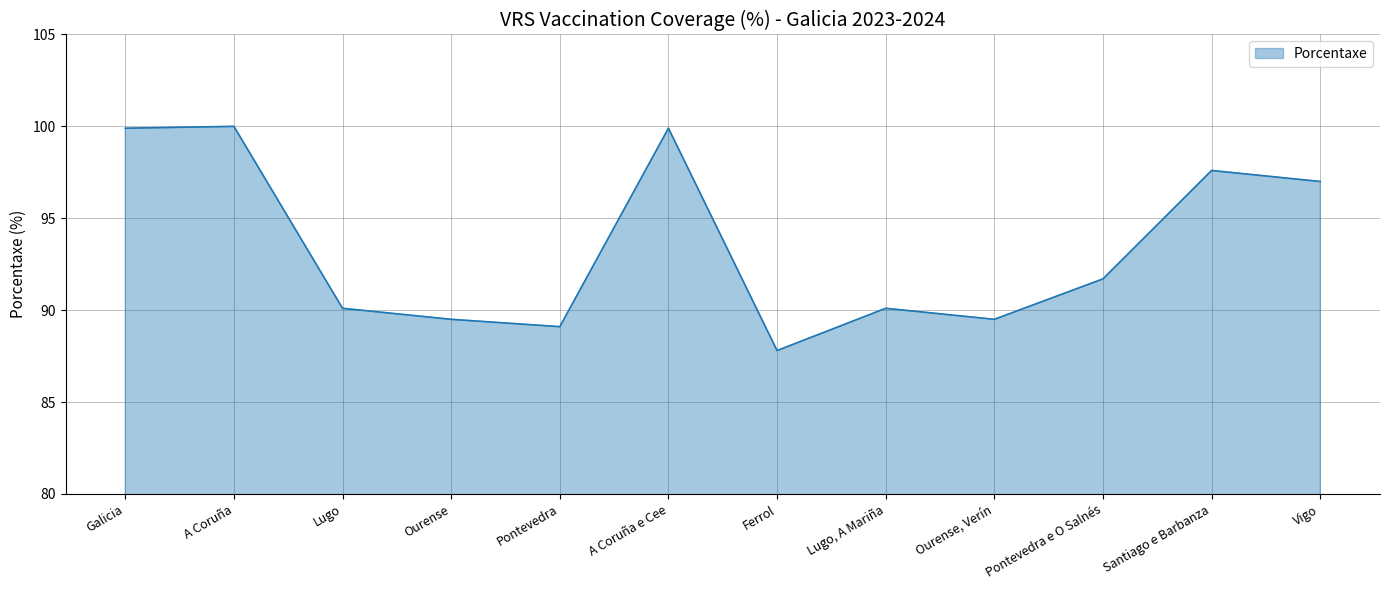

Which has a higher value, Santiago e Barbanza or Ferrol?

Santiago e Barbanza